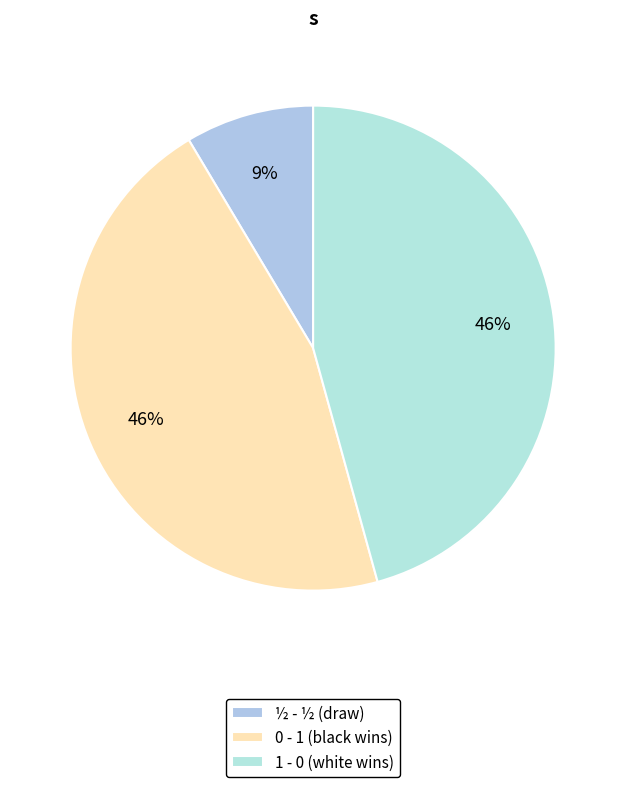

To the nearest percent, what portion does 1 - 0 represent?

46%